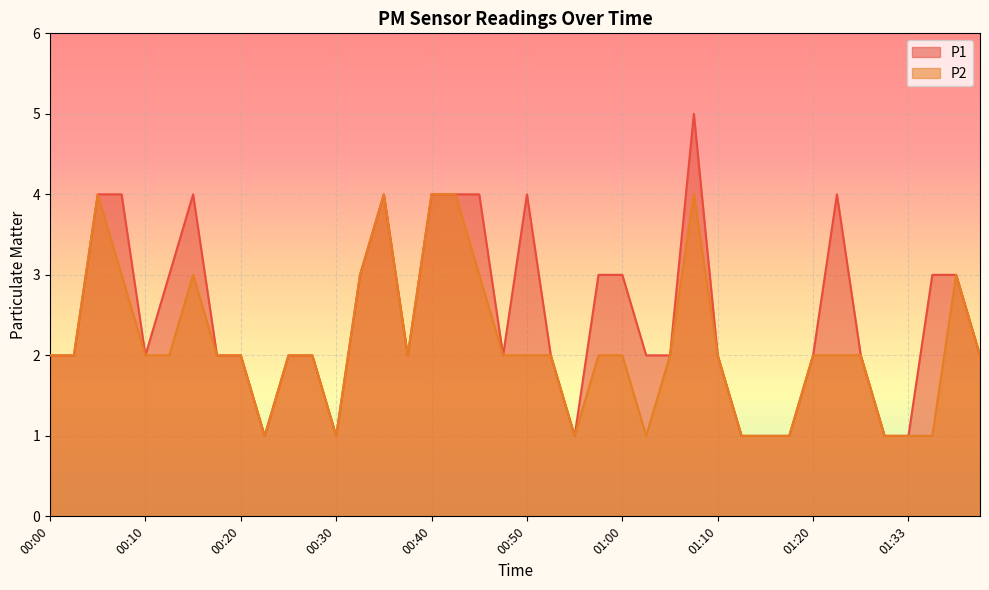

The value of P1 at 01:10 is 2. True or false?

True